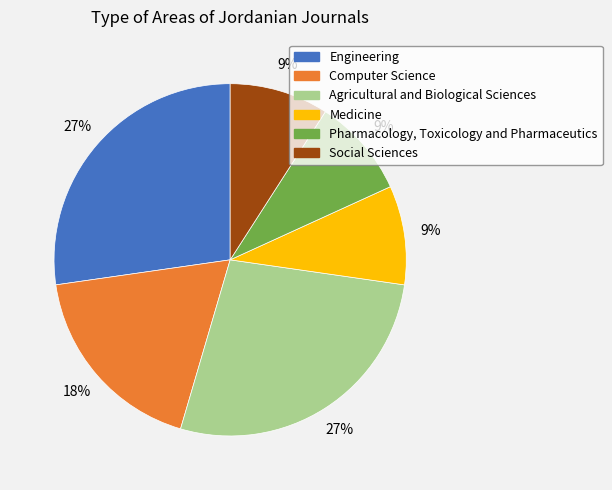

Does any single category account for the majority?

No